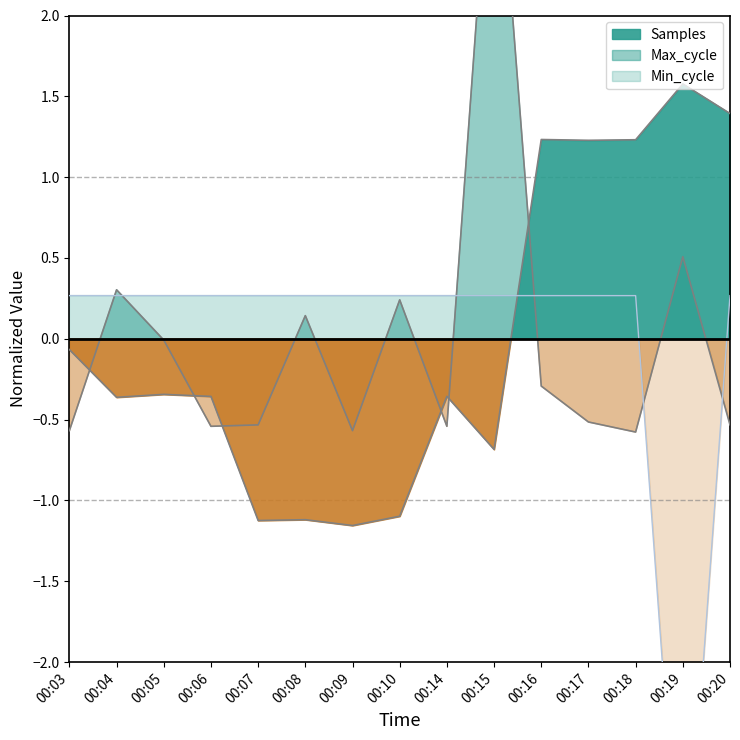

What is the minimum value shown in the chart?

-3.7